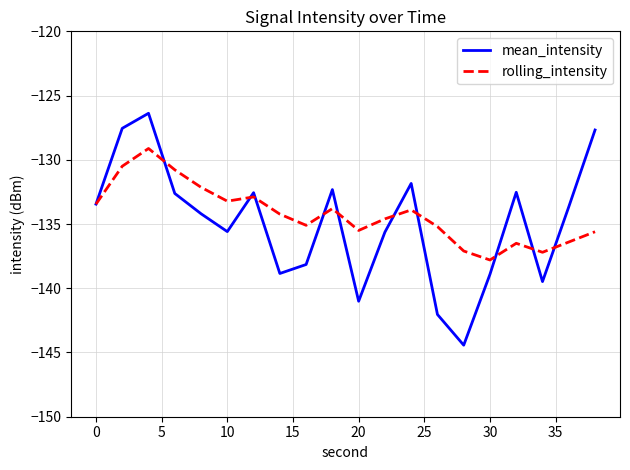

What is the minimum value shown in the chart?

-144.4